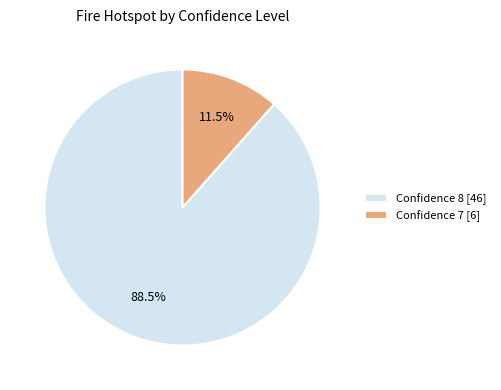

Is there a majority slice in this chart?

Yes